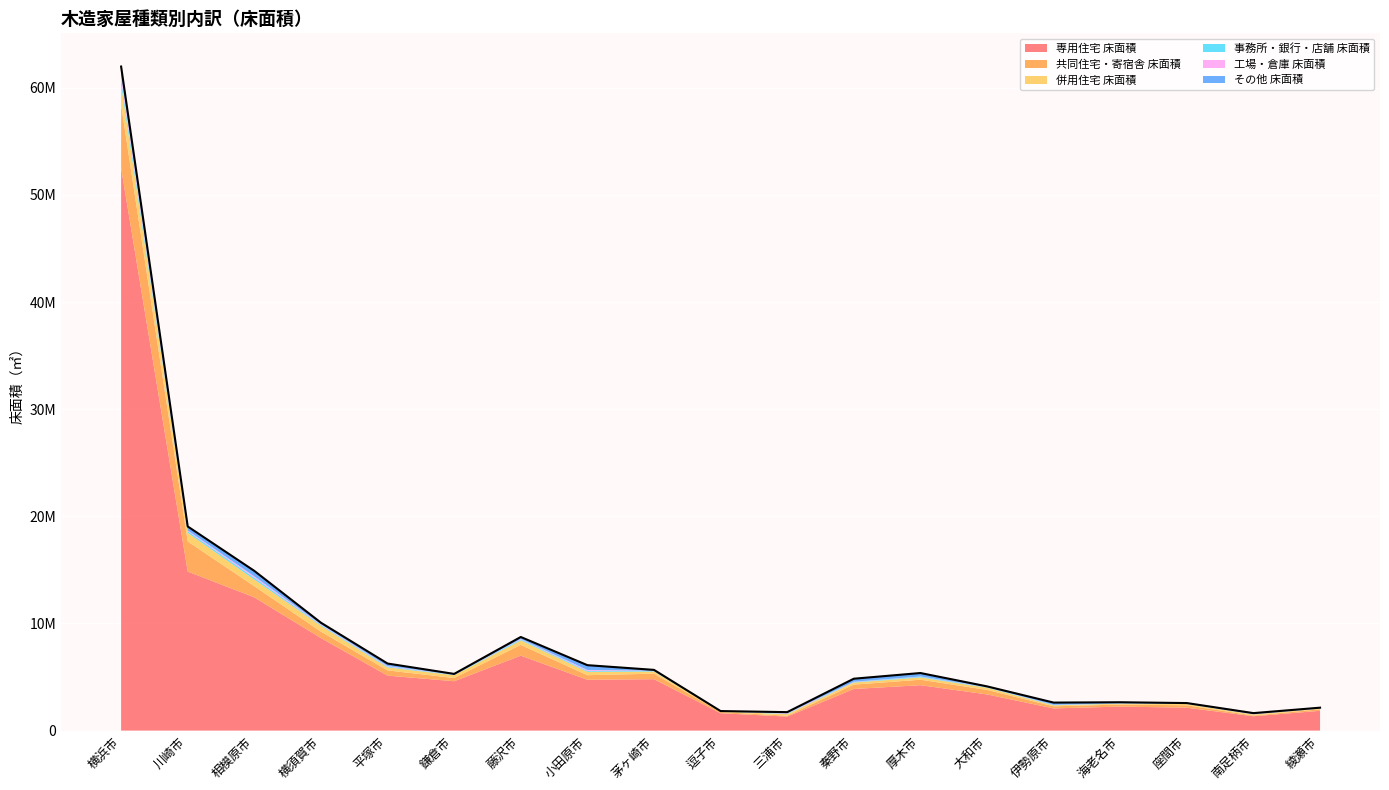

How many data points in その他 床面積 are above 150474?

9